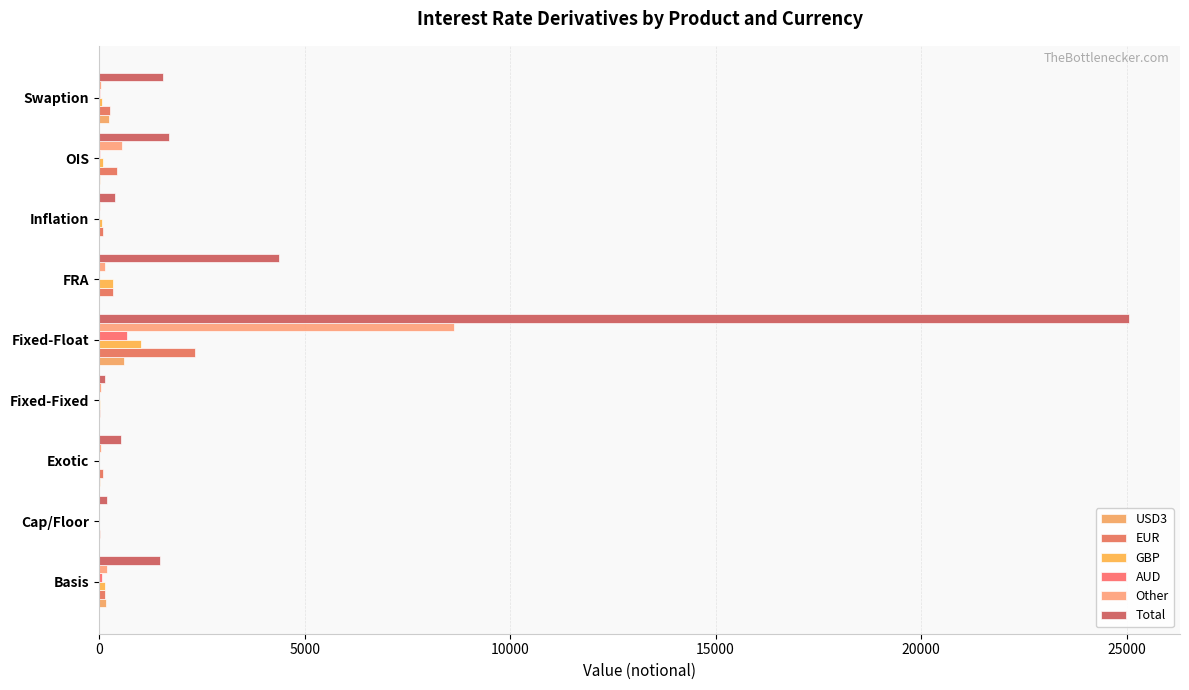

How many distinct data groups are displayed?

6